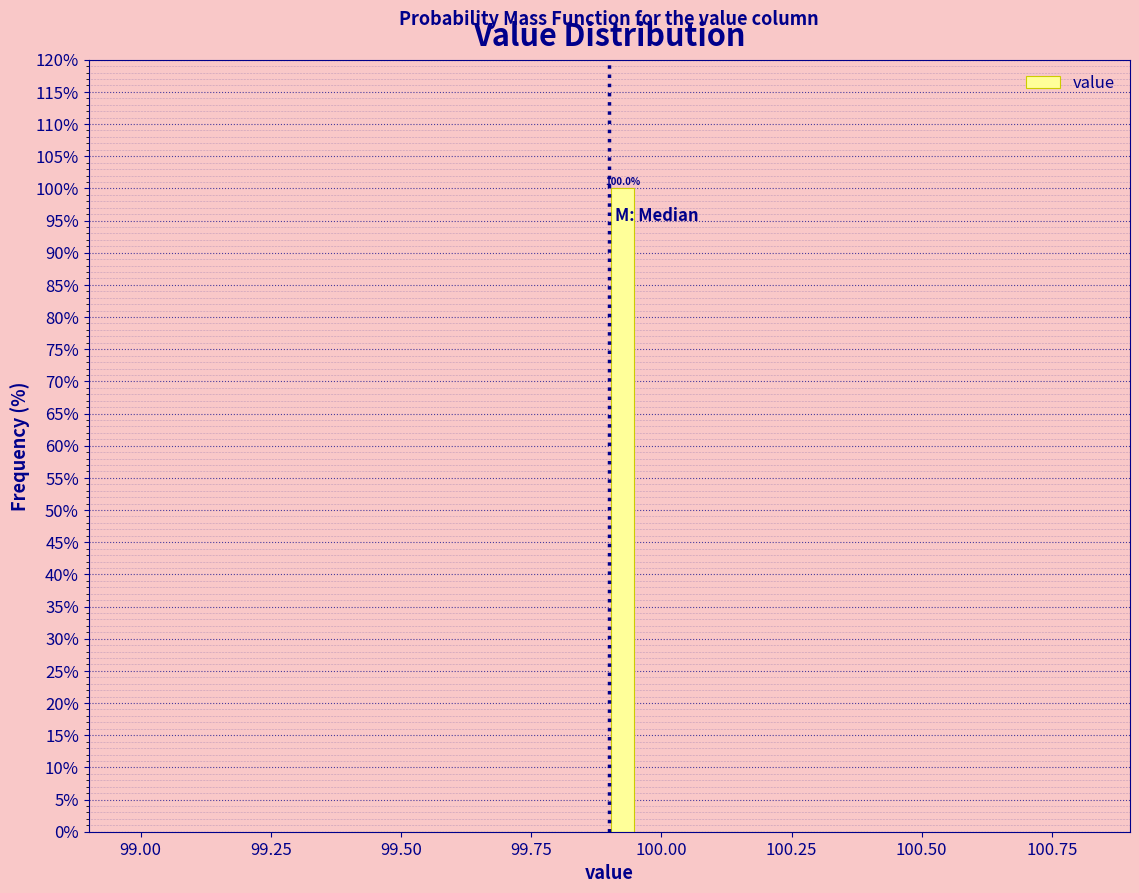

Read against the x-axis, roughly where is the centre of the tallest bar?

99.95